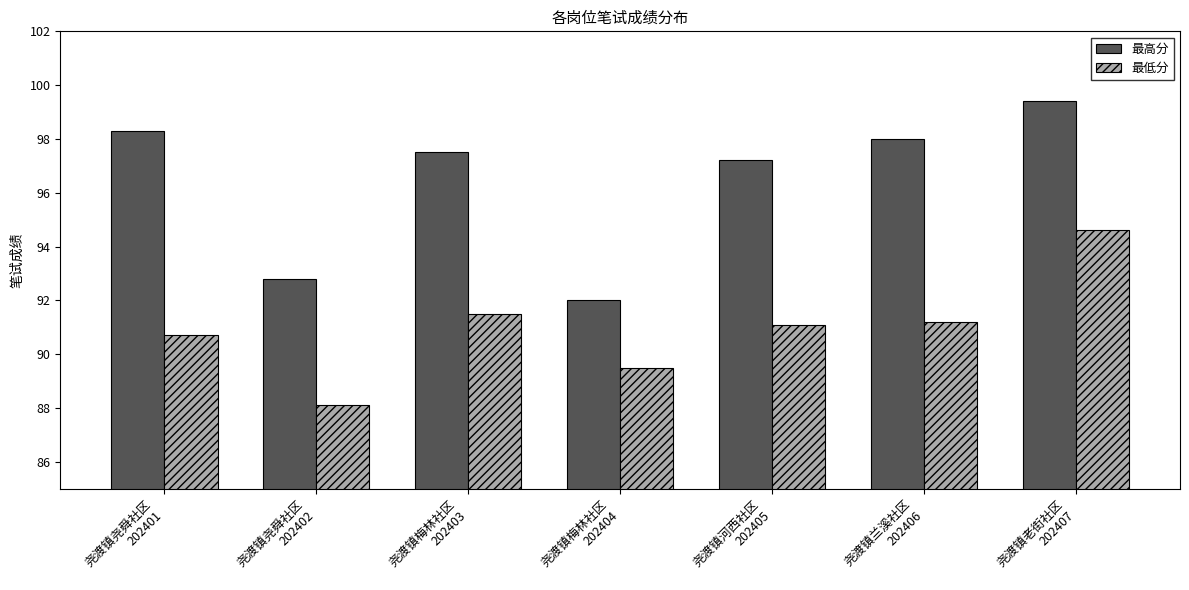

What is the minimum value for 最高分?

92.0